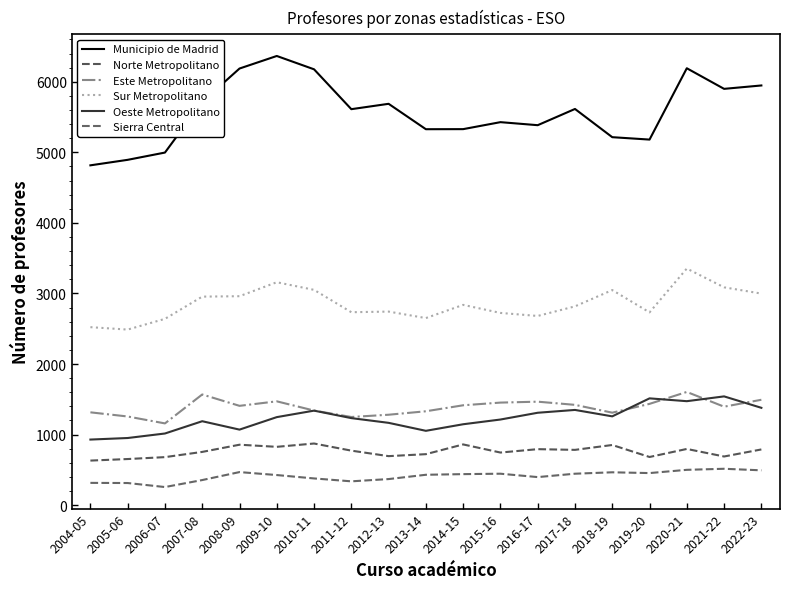

Does the chart have visible grid lines?

No